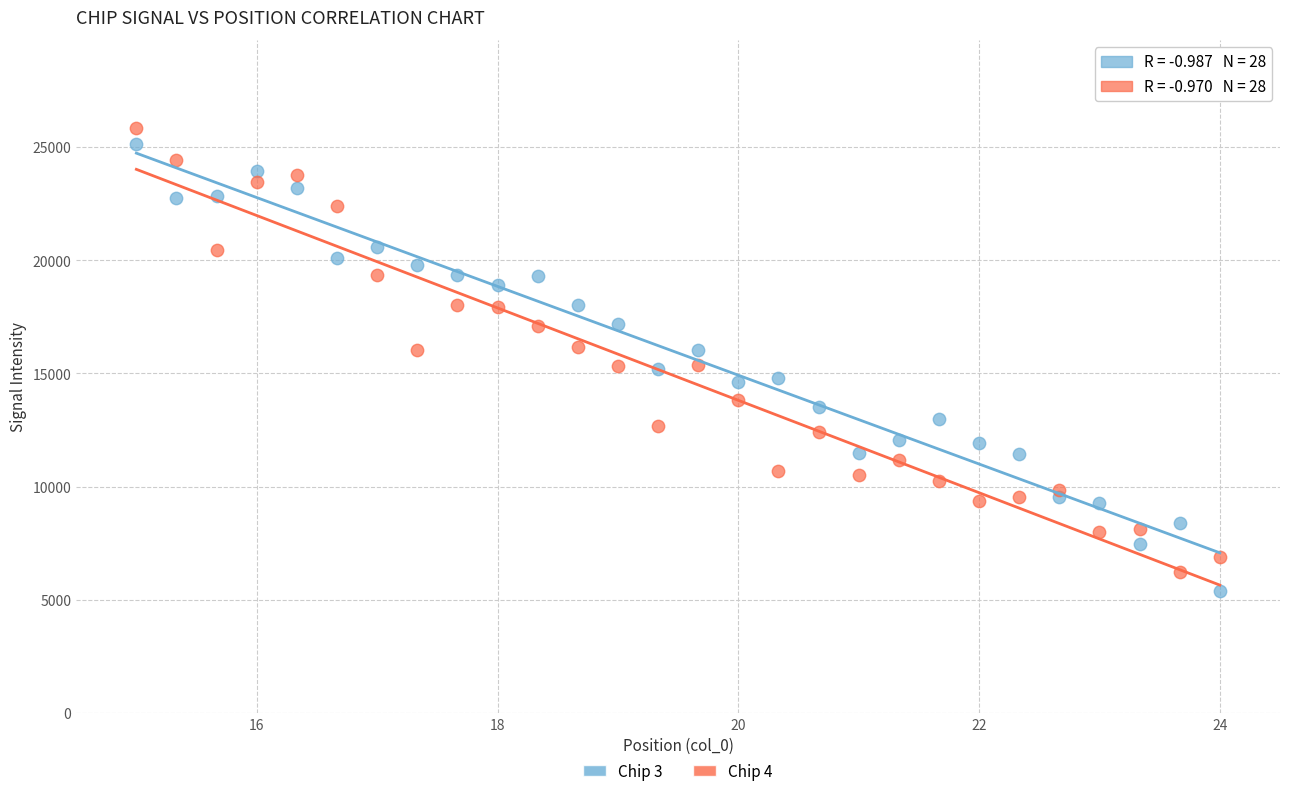

What is the X range (max minus min) for the scatter plot?

9.0